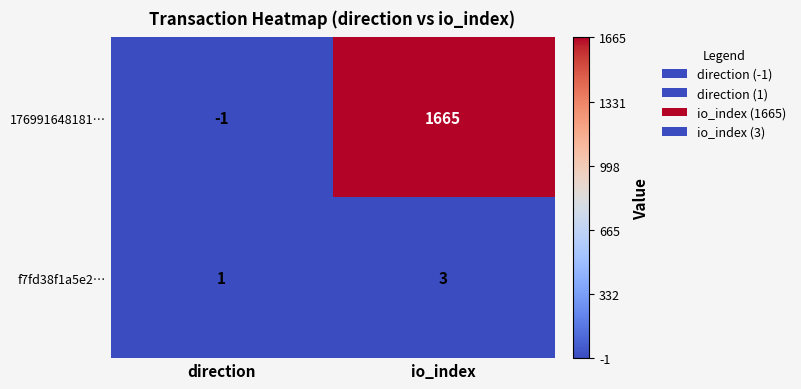

At direction, list the series in order from largest to smallest.

f7fd38f1a5e2…, 176991648181…